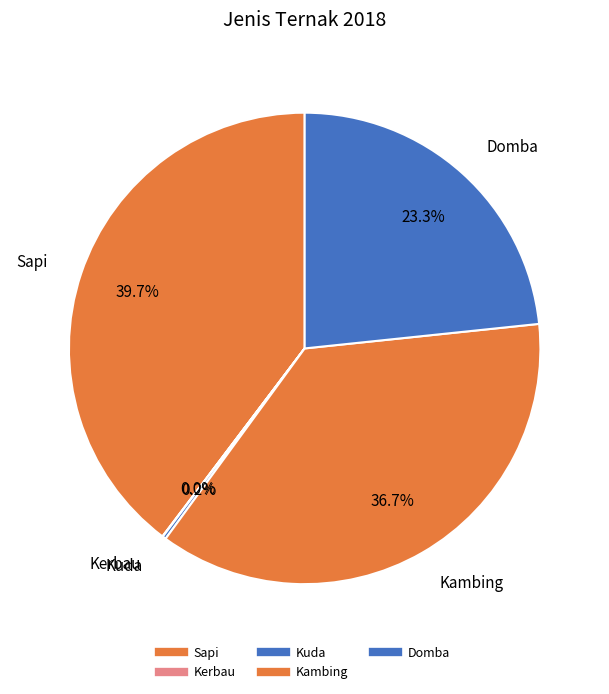

Which category has the smallest portion of the pie?

Kerbau